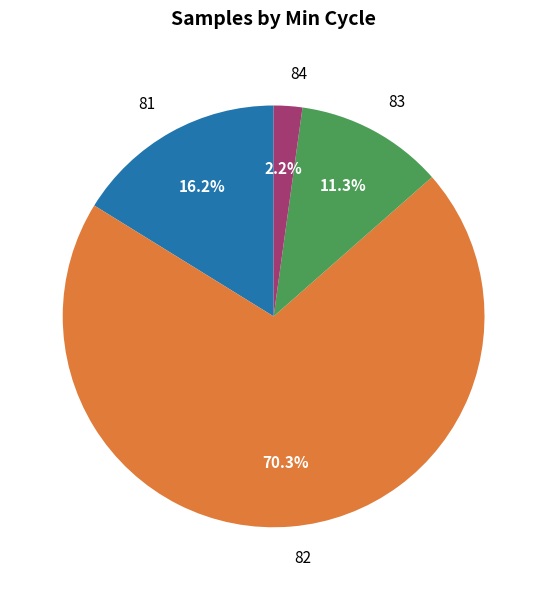

Does 81 account for over 50% of the chart?

No